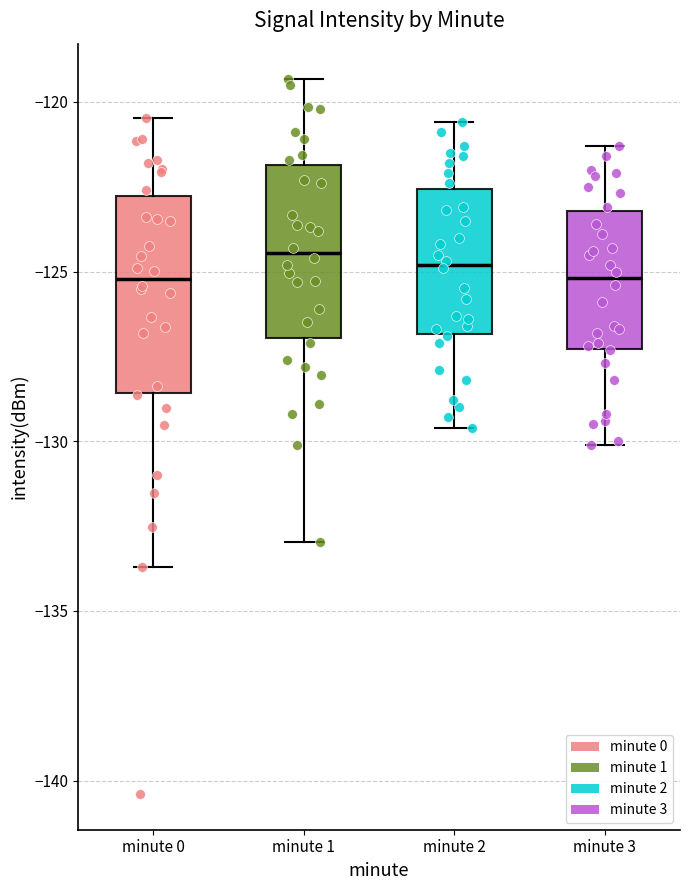

Reading left to right, read every box against the y-axis: the position of its median line, the range the box covers, and the ends of its whiskers. The values are not printed on the chart, so give them approximately, as read against the axis.

minute 0: median -125.0, box -128.5 to -123.0, whiskers -133.5 to -120.5
minute 1: median -124.5, box -127.0 to -122.0, whiskers -133.0 to -119.5
minute 2: median -125.0, box -127.0 to -122.5, whiskers -129.5 to -120.5
minute 3: median -125.0, box -127.5 to -123.0, whiskers -130.0 to -121.5